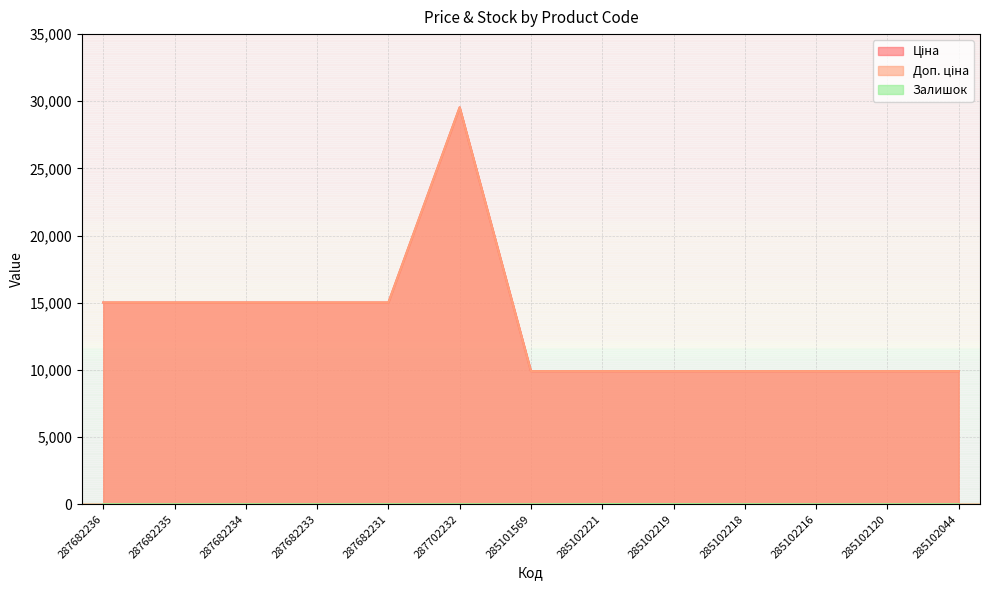

What are all the series names shown in the legend?

Ціна, Доп. ціна, Залишок